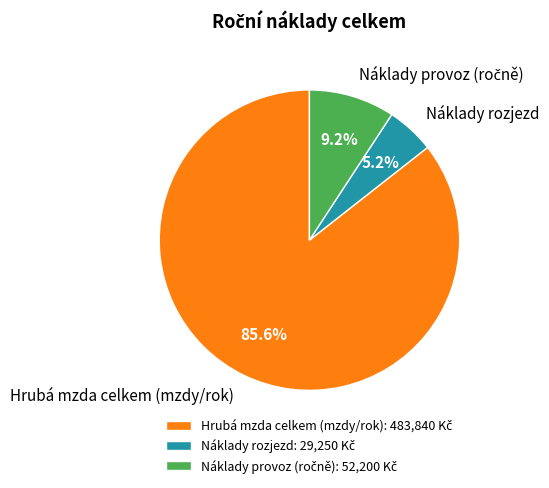

What is the smallest slice in the pie chart?

Náklady rozjezd